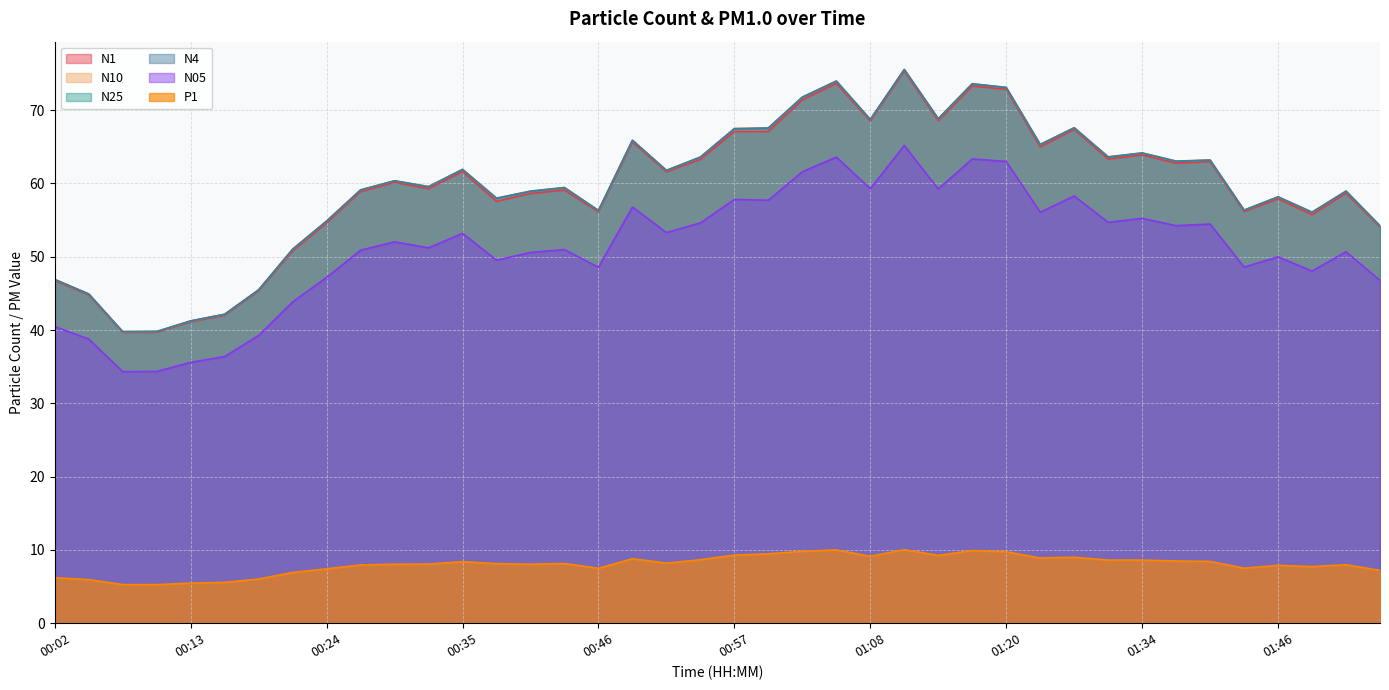

How many interior local peaks does the N05 series have?

13